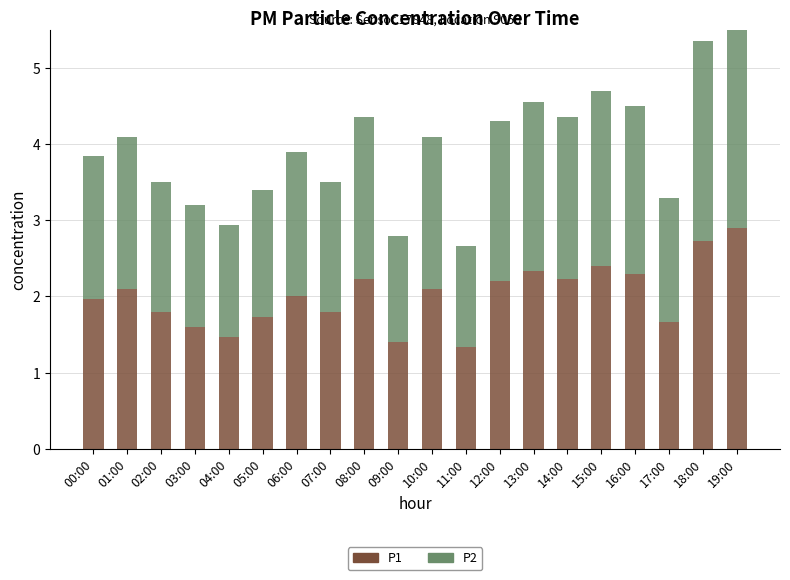

Rank the series at 17:00 from lowest to highest value.

P2, P1